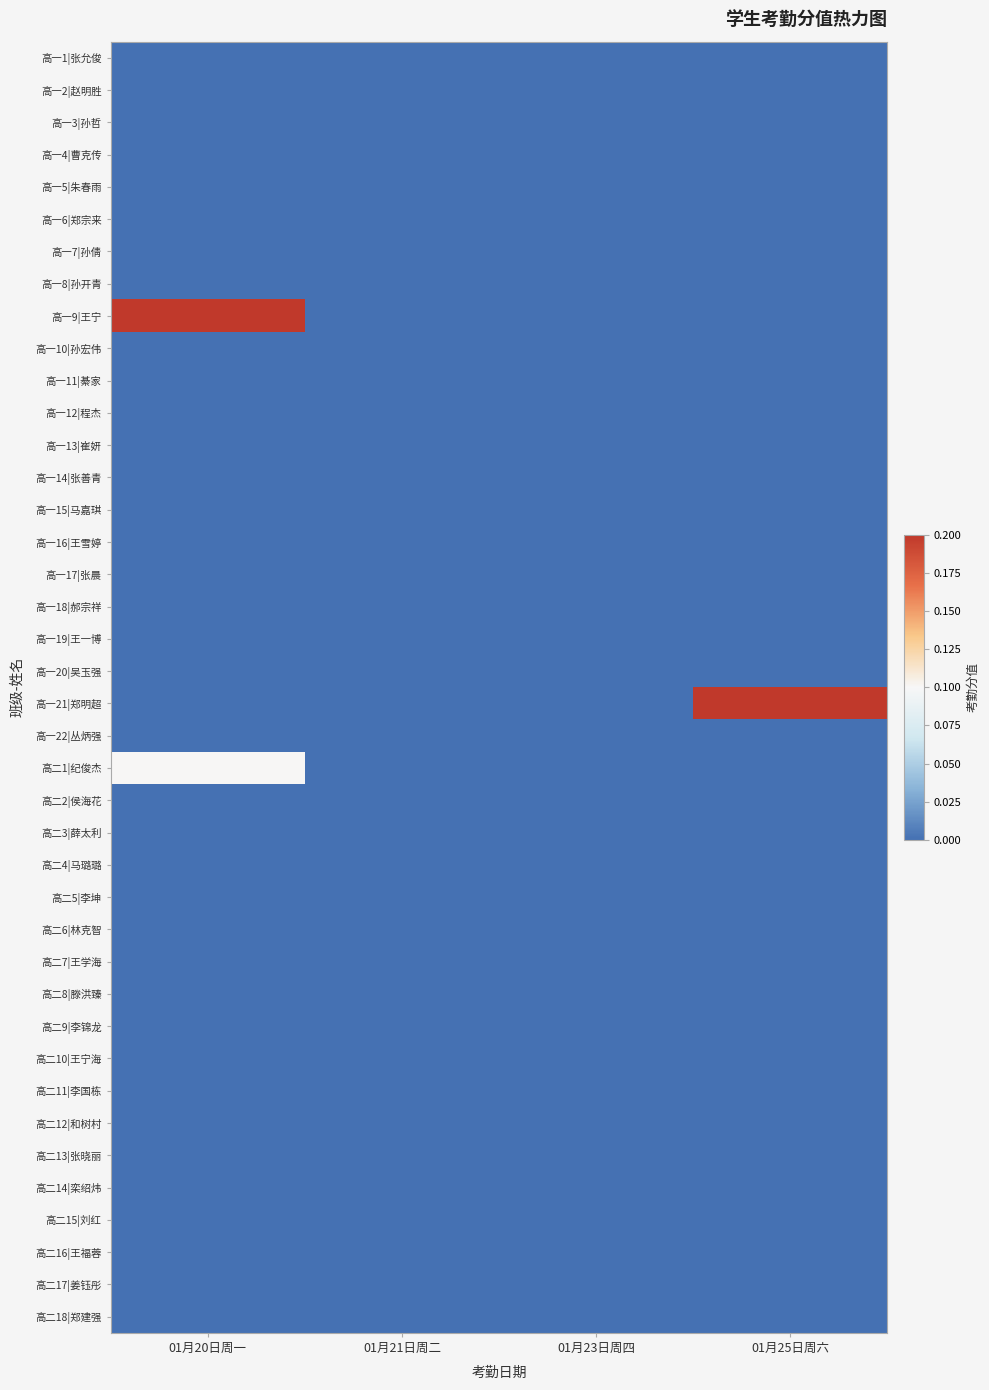

Which series changed the most between 01月23日周四 and 01月25日周六?

高一21|郑明超